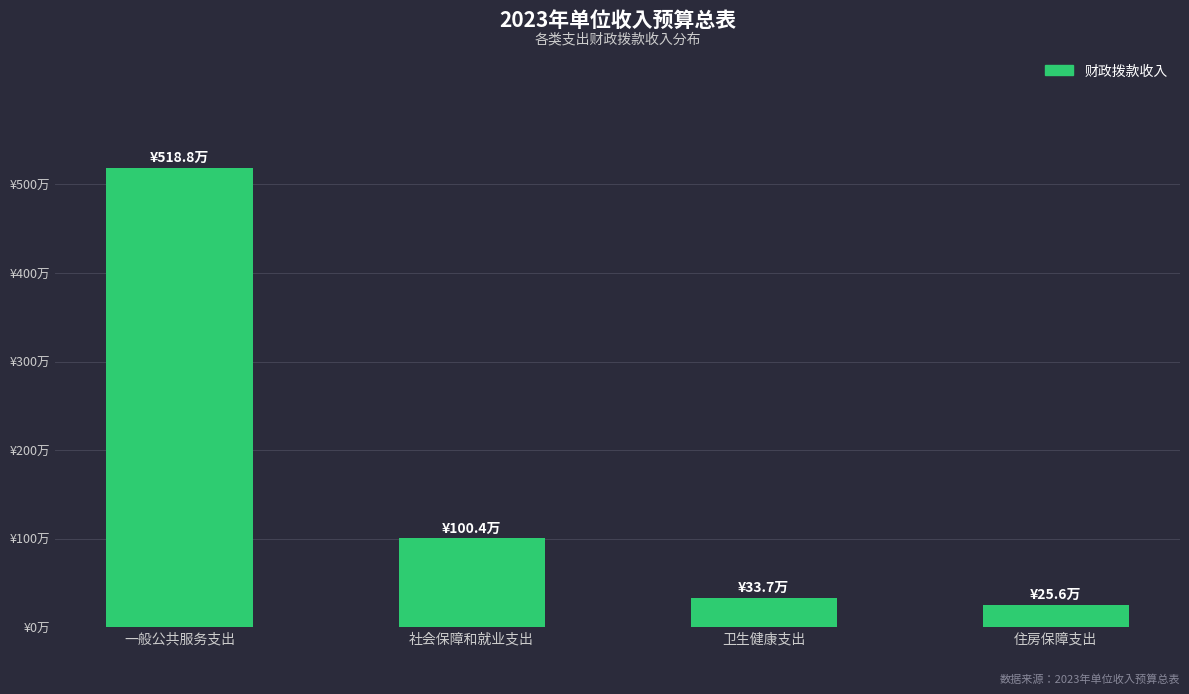

Between 住房保障支出 and 社会保障和就业支出, which is larger?

社会保障和就业支出